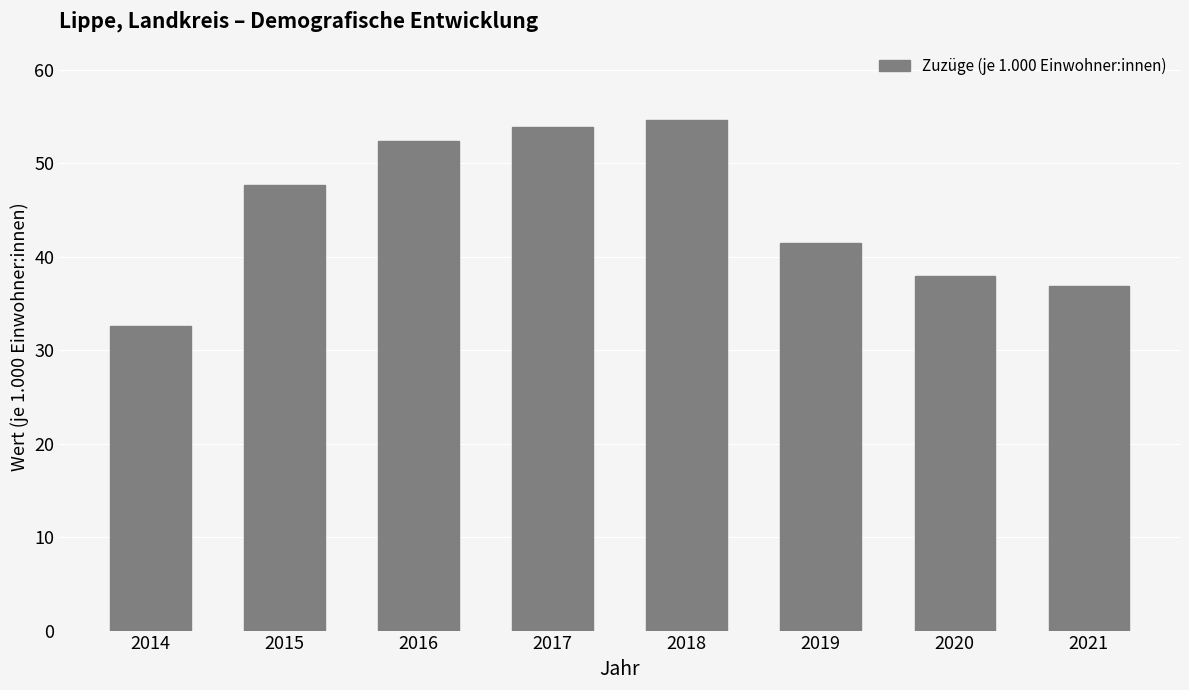

The chart shows a value of 72.3 at 2015. True or false?

False